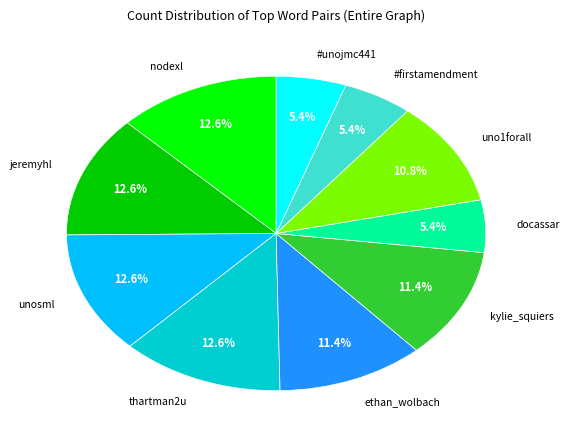

Count the number of slices in the pie.

10